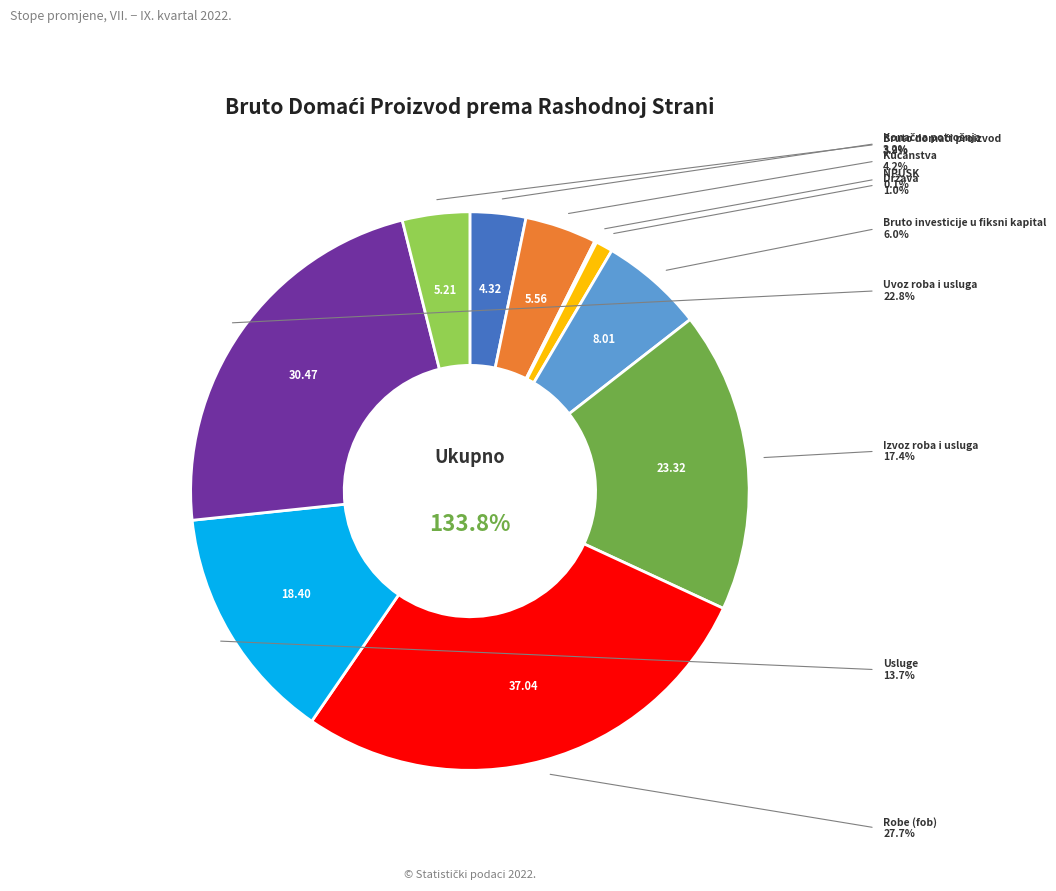

Is it true that Bruto investicije u fiksni kapital is 6% of the pie?

True